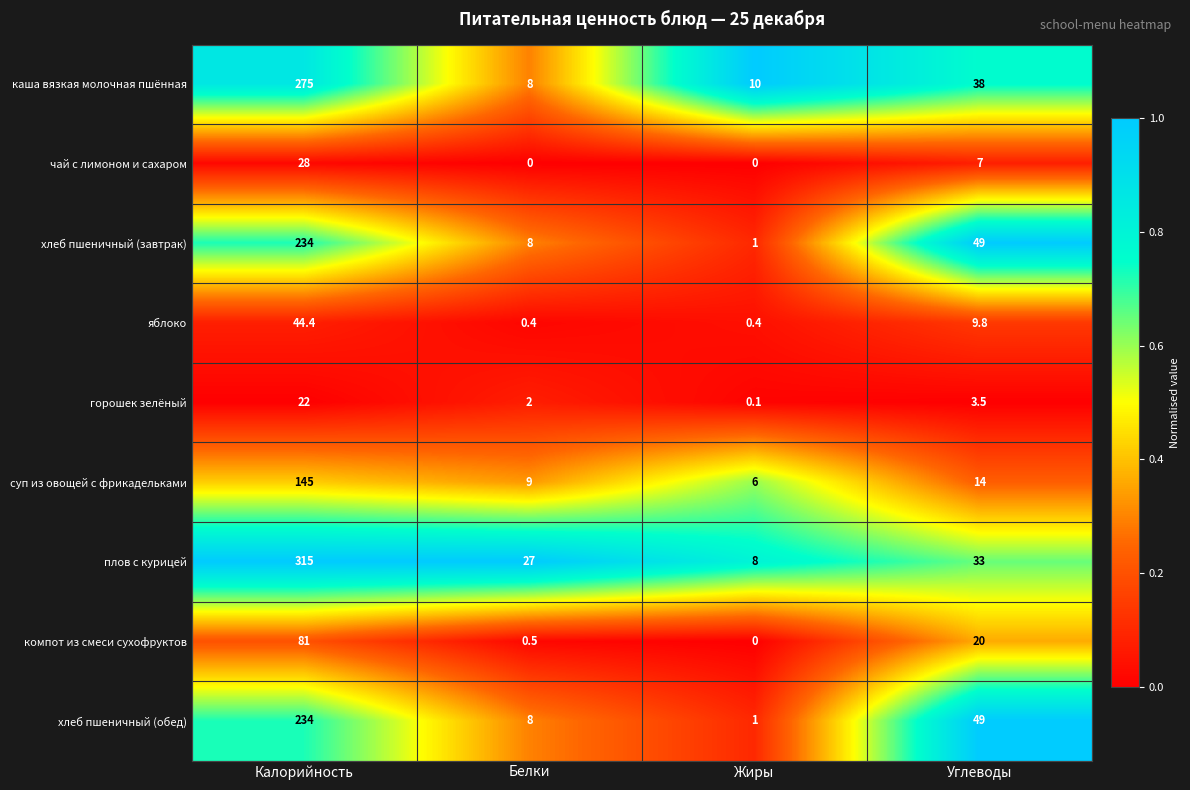

What is the sum of all хлеб пшеничный (завтрак) values?

292.0